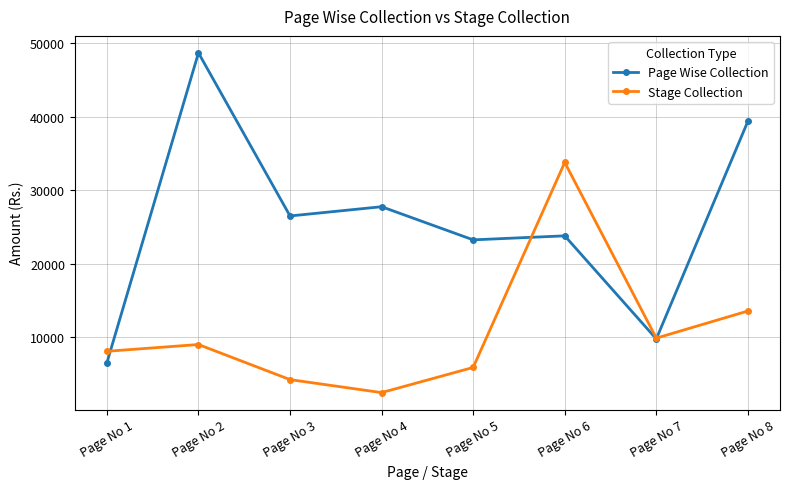

Reading left to right, list all the values displayed in this chart.

Page Wise Collection: Page No 1=6514	Page No 2=48721	Page No 3=26511	Page No 4=27769	Page No 5=23255	Page No 6=23803	Page No 7=9763	Page No 8=39406
Stage Collection: Page No 1=8079	Page No 2=9000	Page No 3=4221	Page No 4=2453	Page No 5=5879	Page No 6=33800	Page No 7=9871	Page No 8=13565